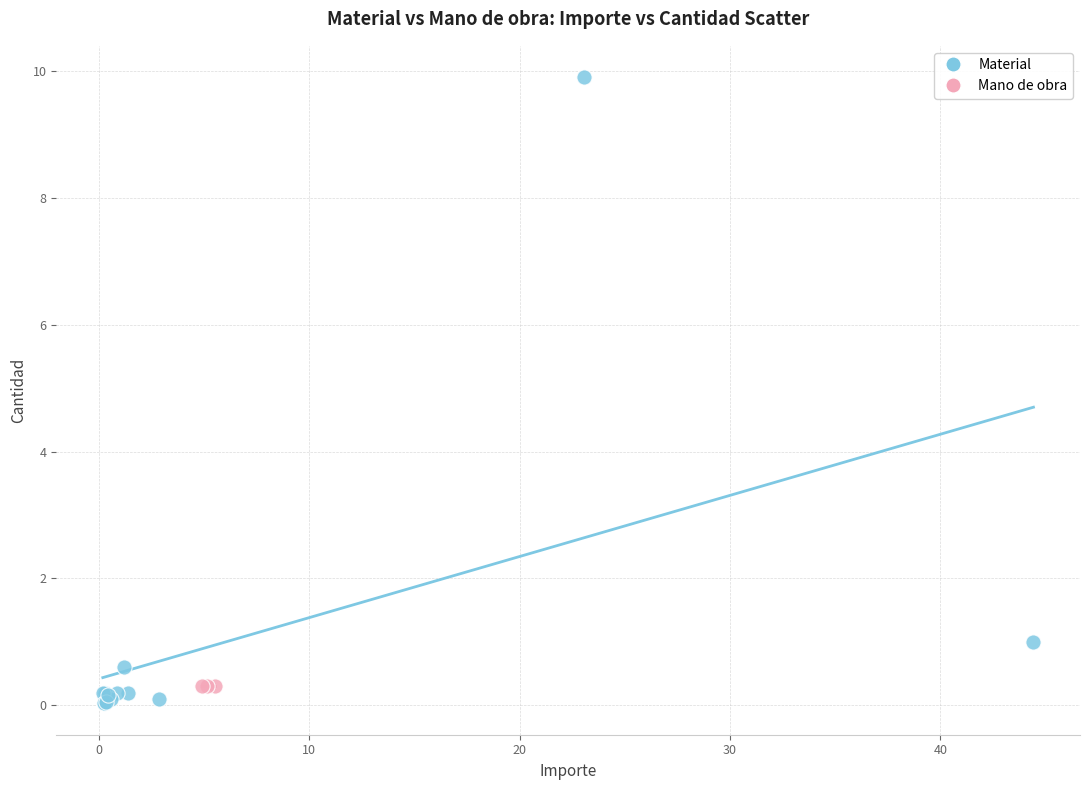

Which series contains the highest Y value?

Material